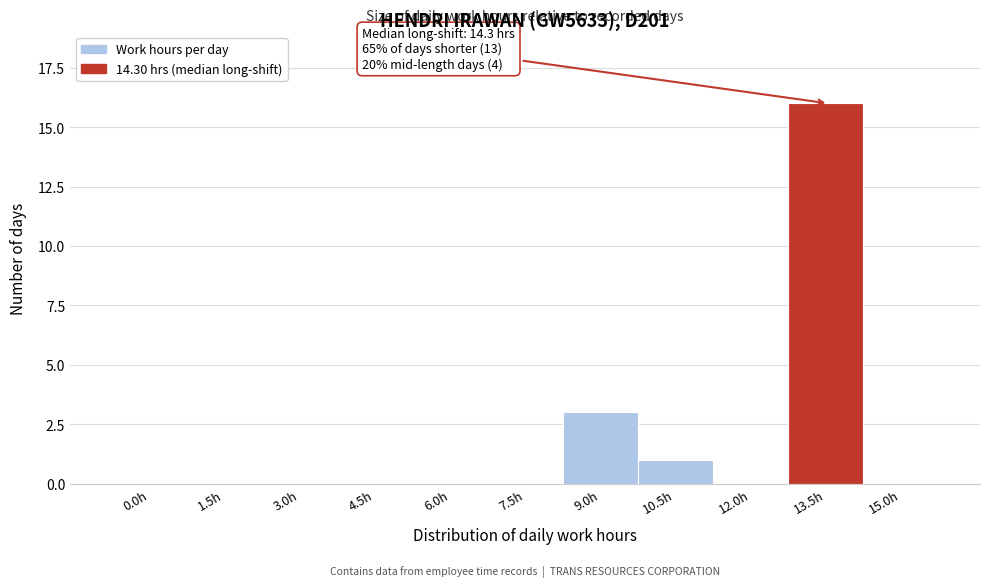

Reading left to right, extract all data points from this chart.

0.0h=0	1.5h=0	3.0h=0	4.5h=0	6.0h=0	7.5h=0	9.0h=3	10.5h=1	12.0h=0	13.5h=16	15.0h=0